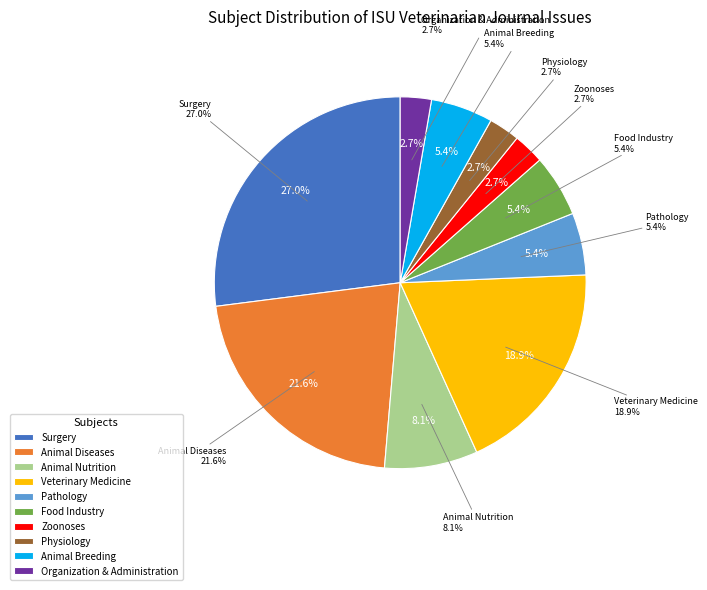

To the nearest percent, what portion does Pathology represent?

5%